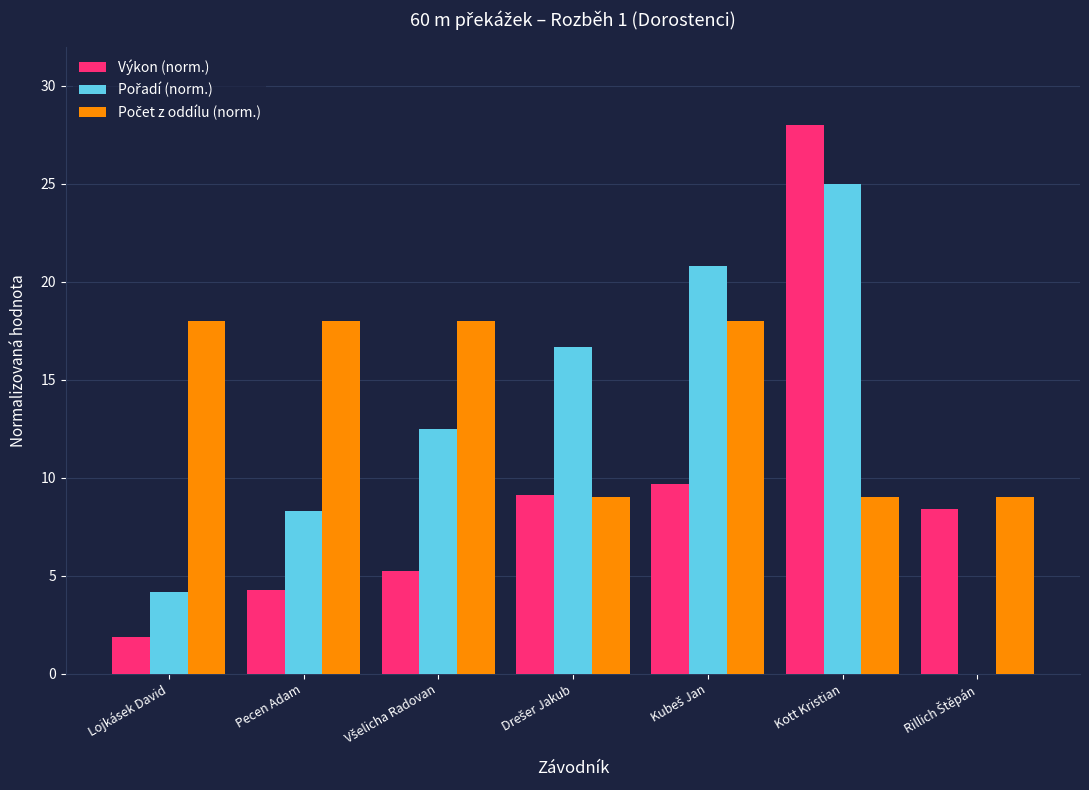

Count the number of data series in this chart.

3